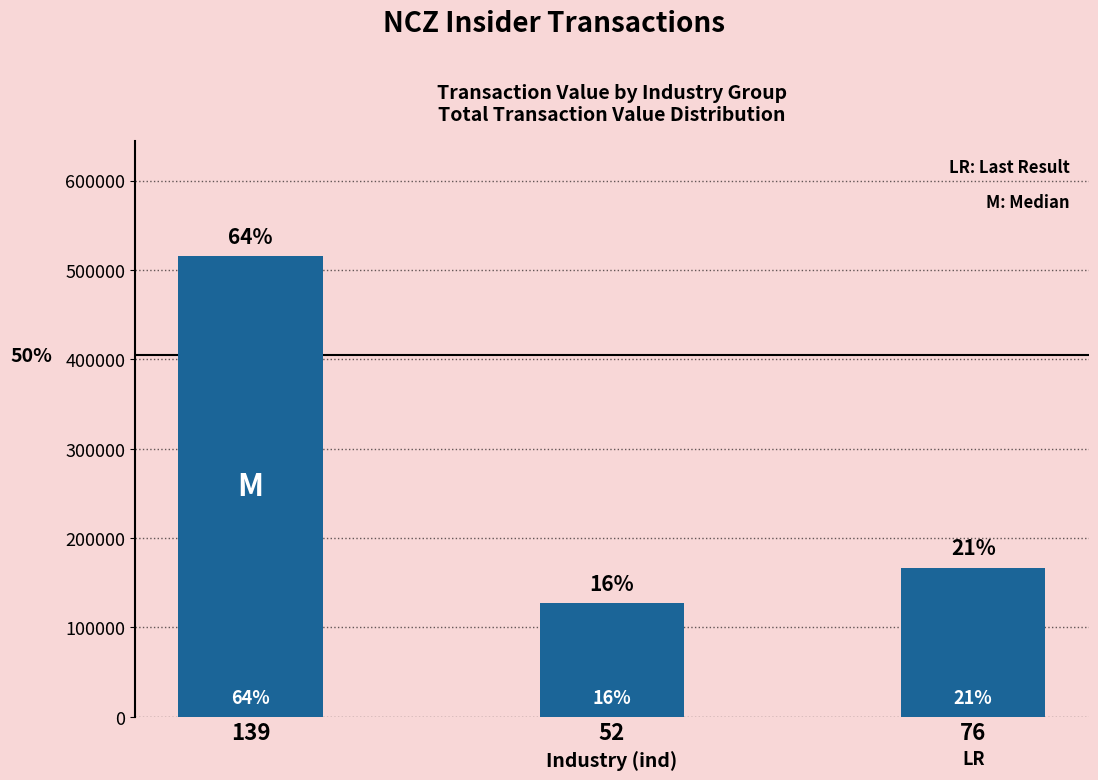

How many bars are there in total?

3